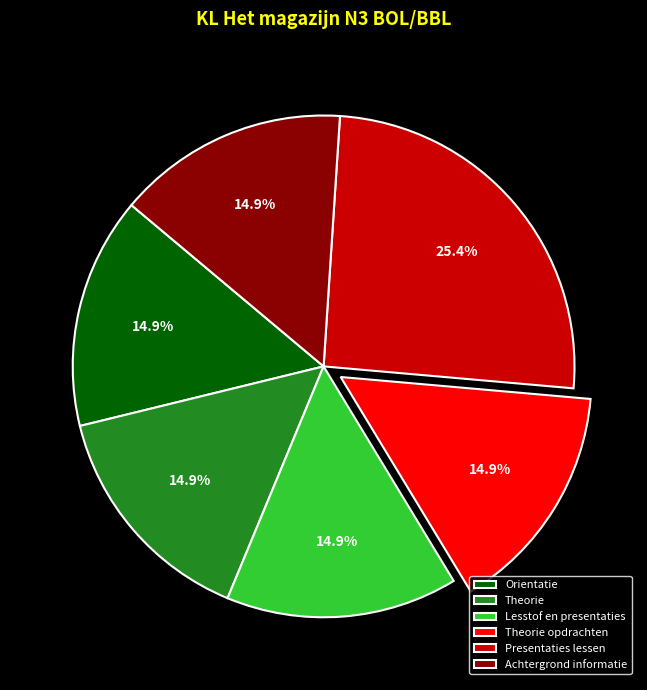

Which slice is the largest?

Presentaties lessen